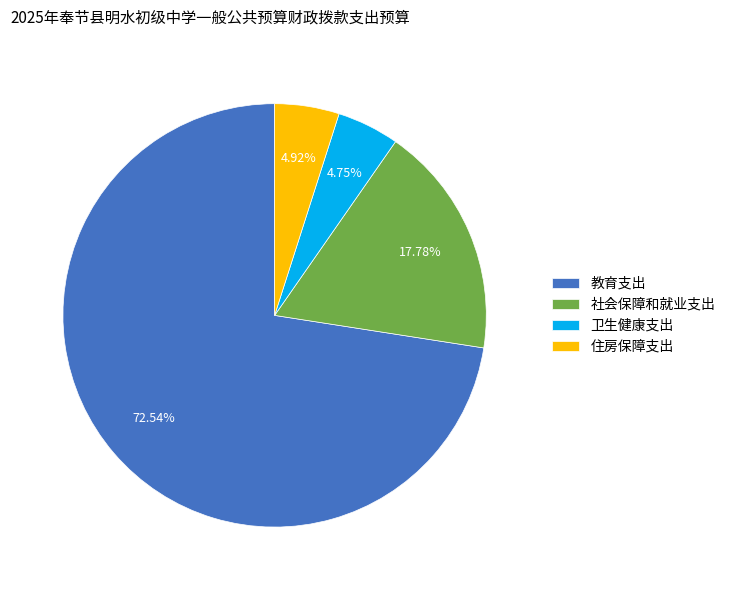

What percentage is NOT represented by 卫生健康支出?

95.2%